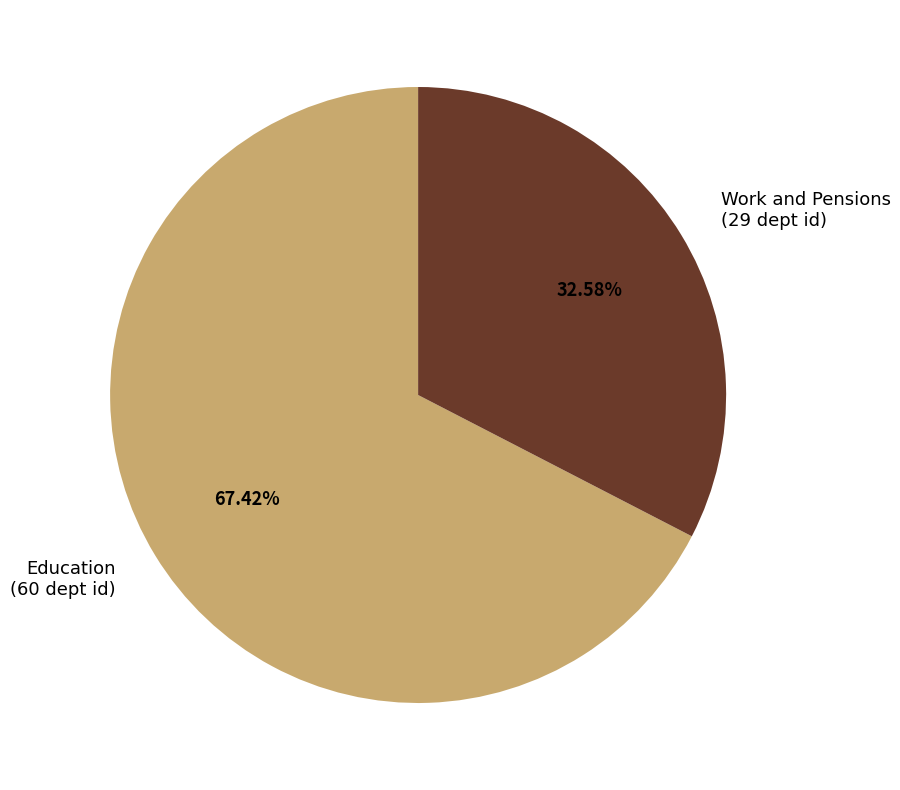

What percentage is the Education slice, to the nearest percent?

67%